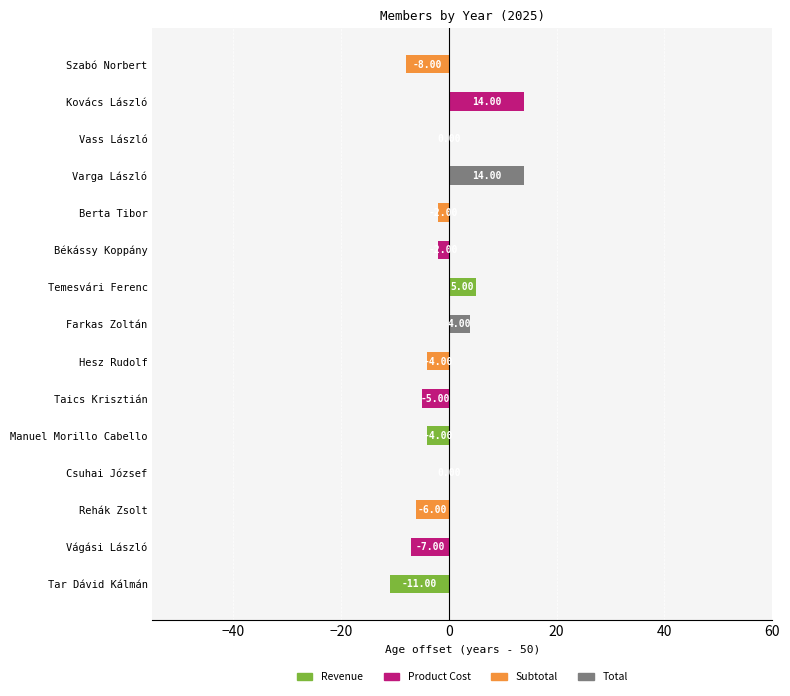

What is the change in value from Rehák Zsolt to Kovács László?

+20